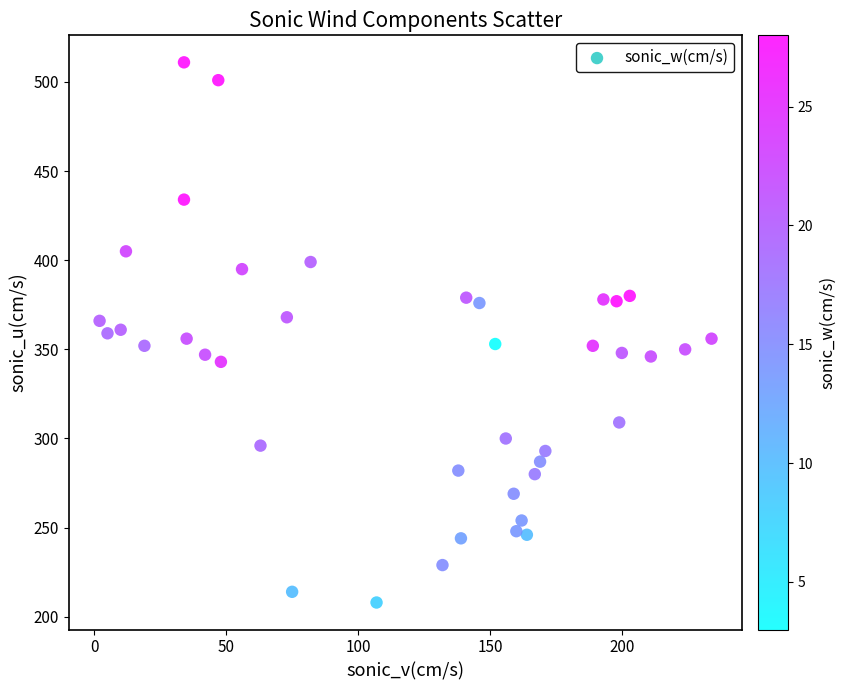

What is the range of Y values (max minus min)?

303